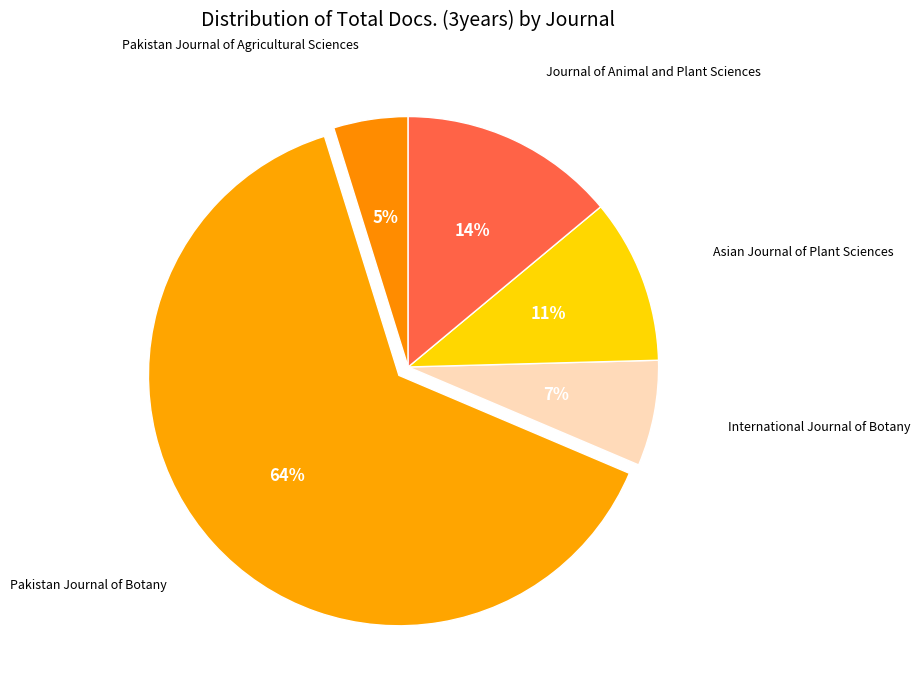

What is the smallest slice in the pie chart?

Pakistan Journal of Agricultural Sciences